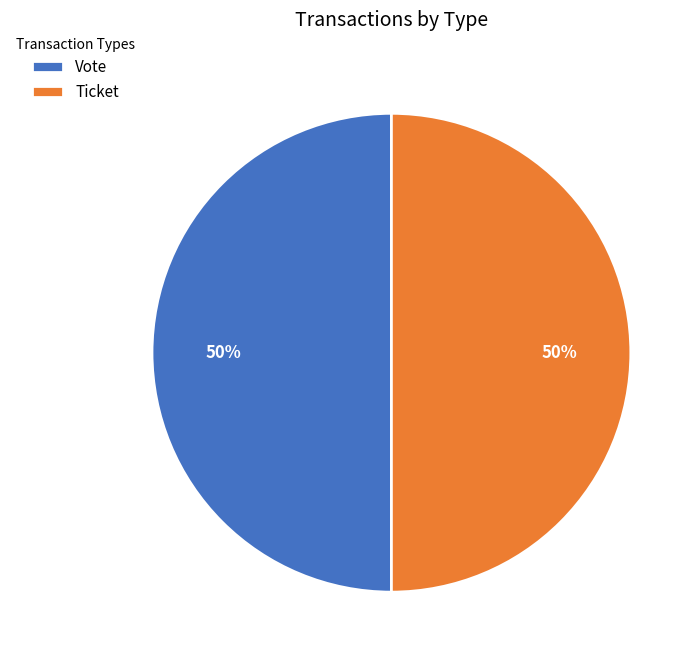

Do Vote and Ticket together represent more than half of the pie?

Yes